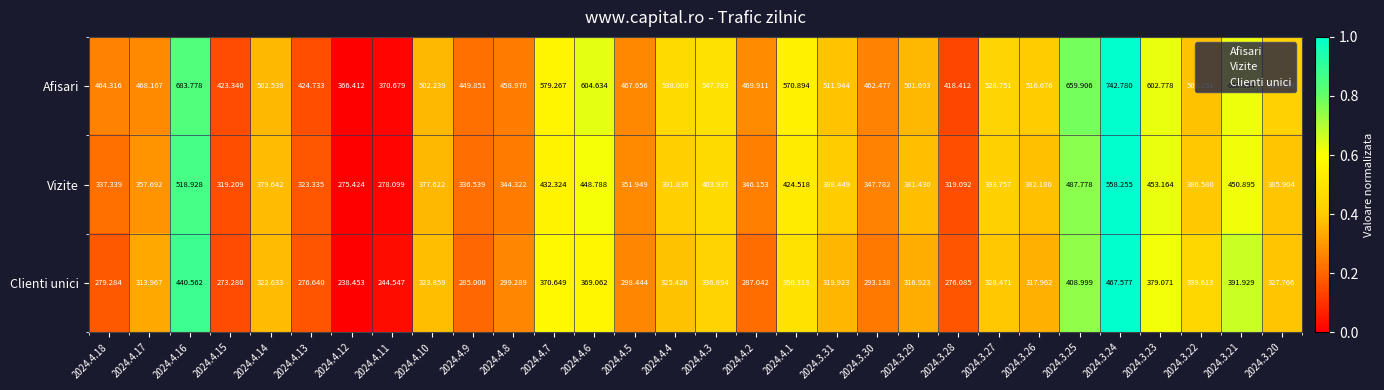

Which series changed the most between 2024.4.17 and 2024.3.30?

Clienti unici